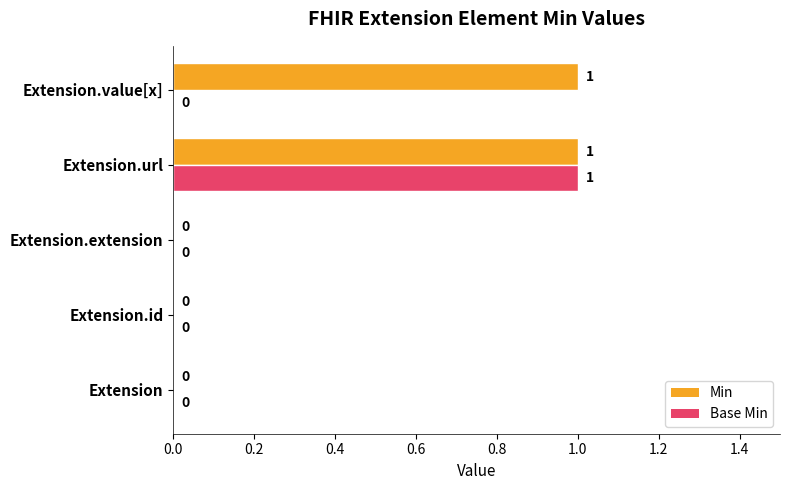

At which category is the sum across all series the highest?

Extension.url